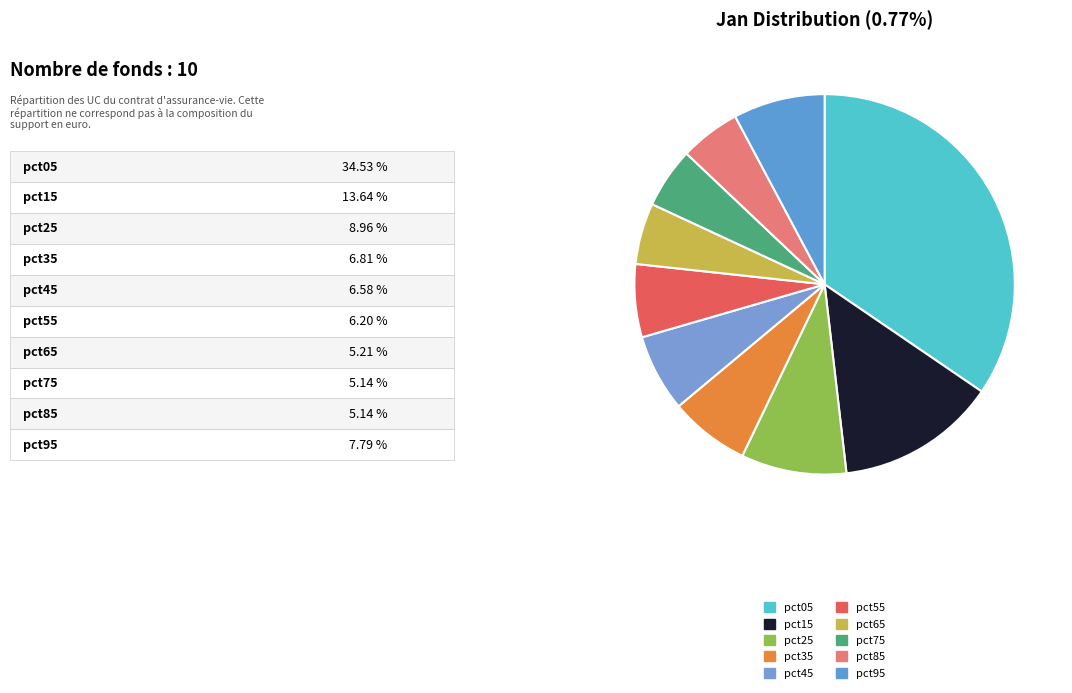

Is there a majority slice in this chart?

No